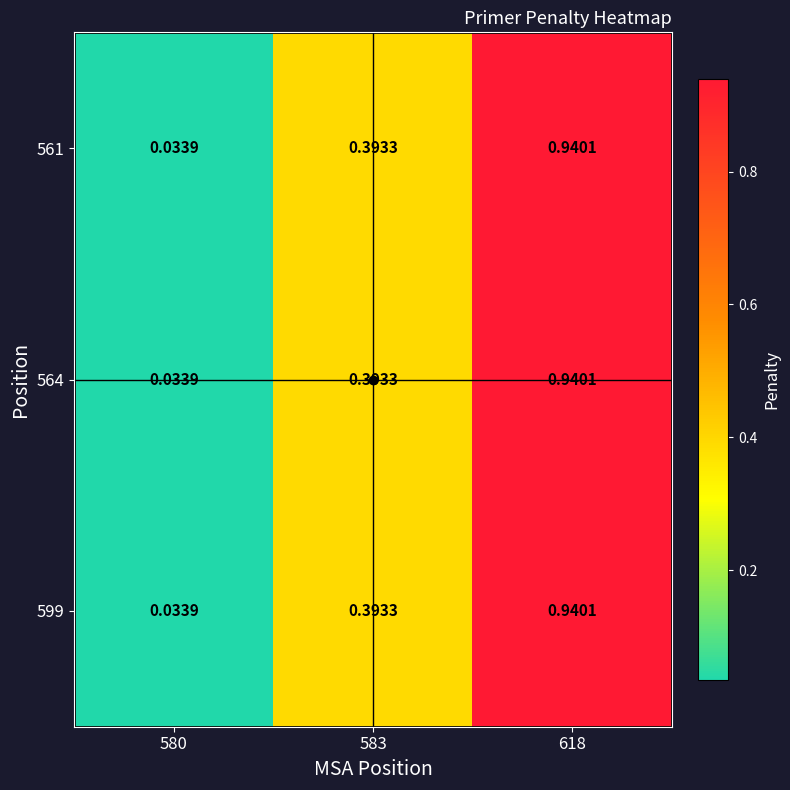

Is the value of 564 at 580 greater than the value of 599 at 583?

No